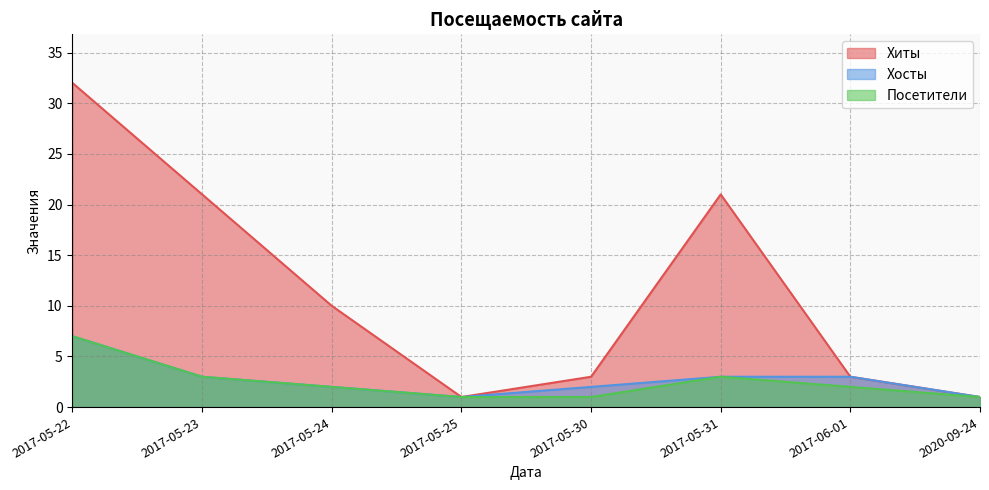

How many values in the Посетители series are below 2?

3